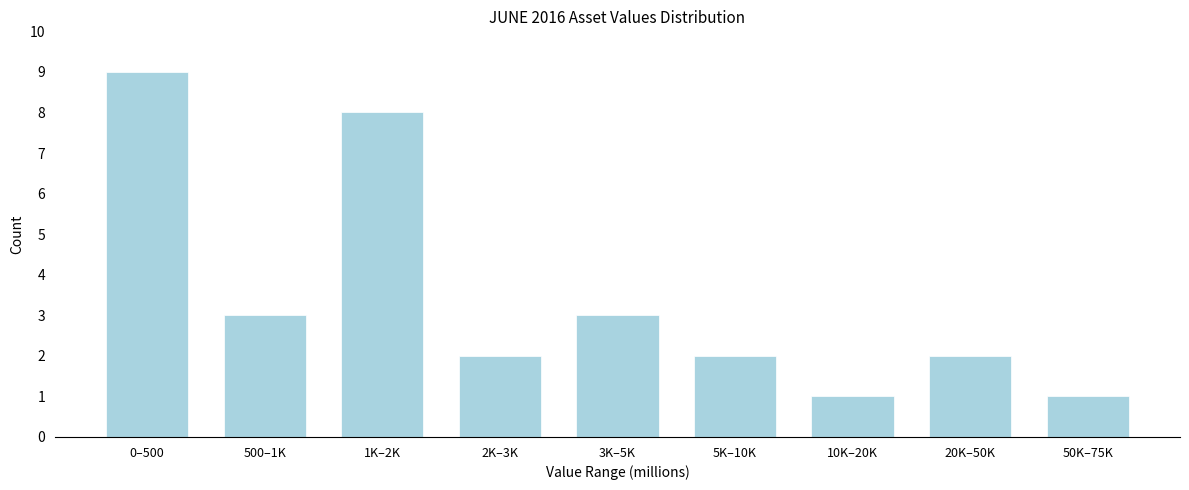

Reading left to right, what are all the values shown in this chart?

0–500=9	500–1K=3	1K–2K=8	2K–3K=2	3K–5K=3	5K–10K=2	10K–20K=1	20K–50K=2	50K–75K=1